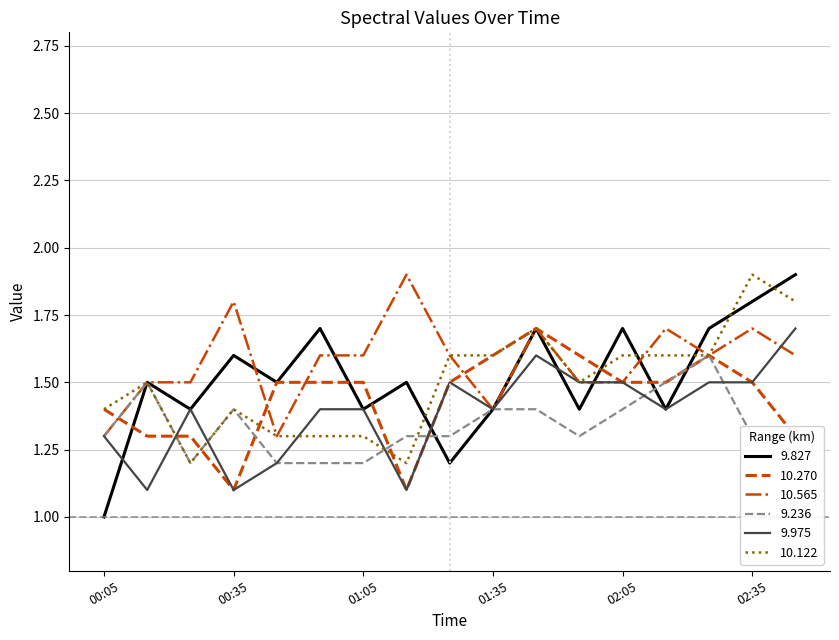

What is the minimum value shown in the chart?

1.0